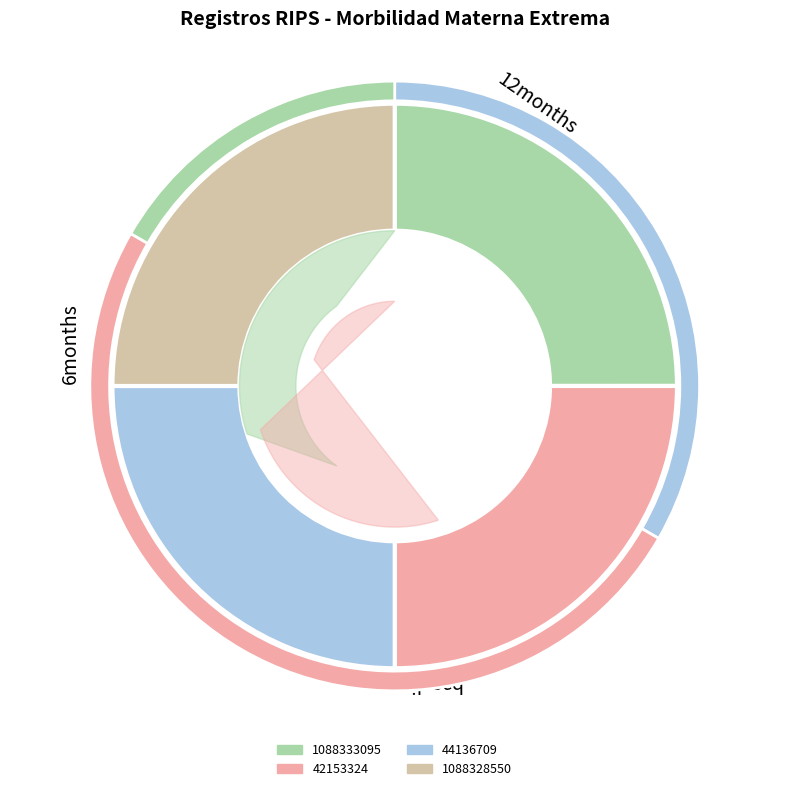

True or false: 1088333095 accounts for 16% of the total.

False